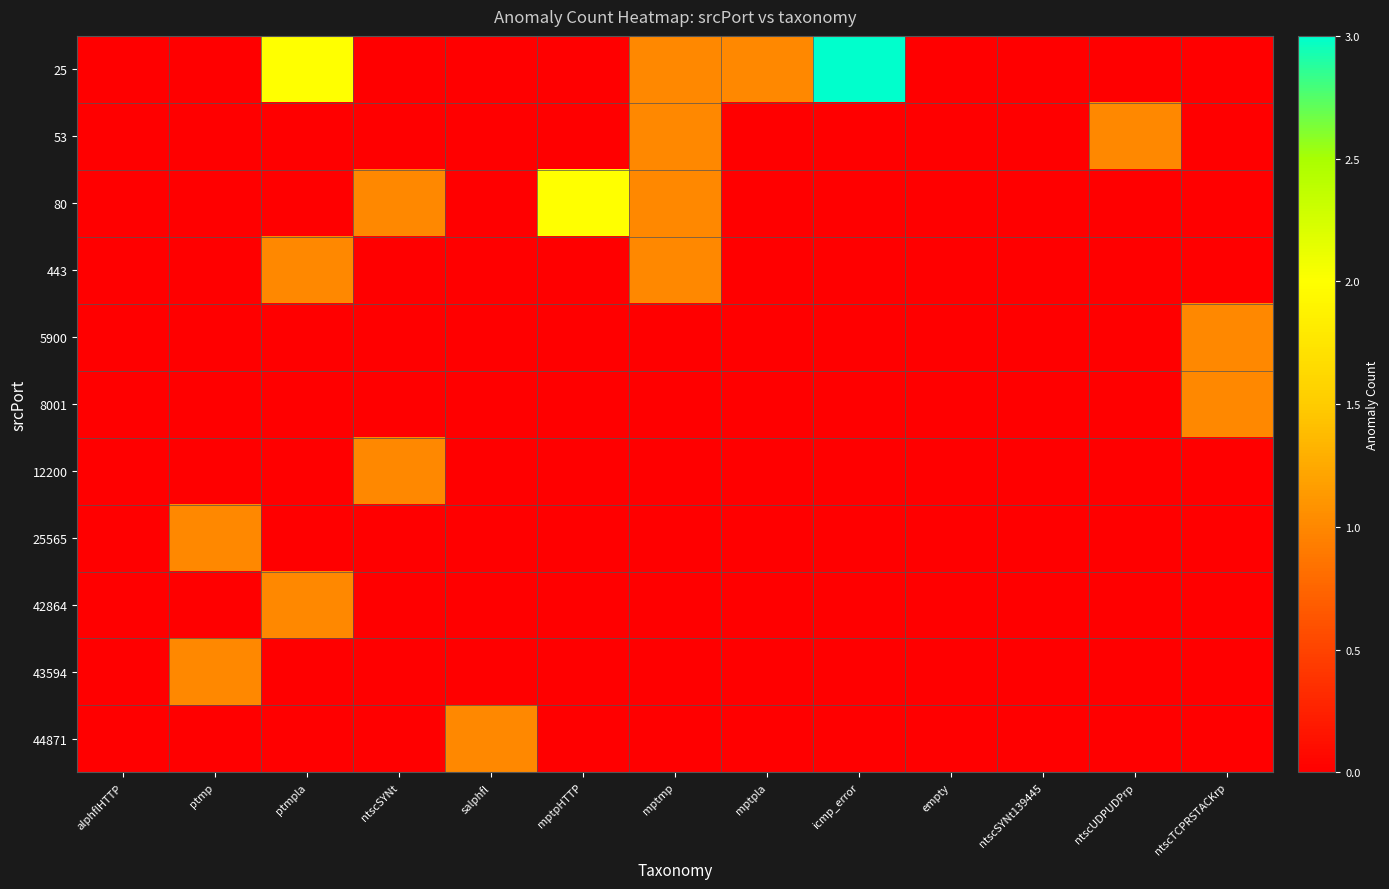

Count the number of data series in this chart.

11